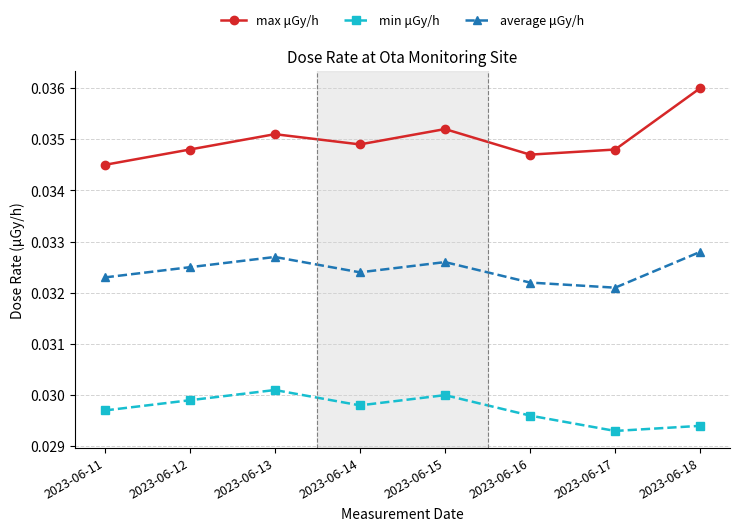

True or false: max μGy/h and min μGy/h cross at least once.

False